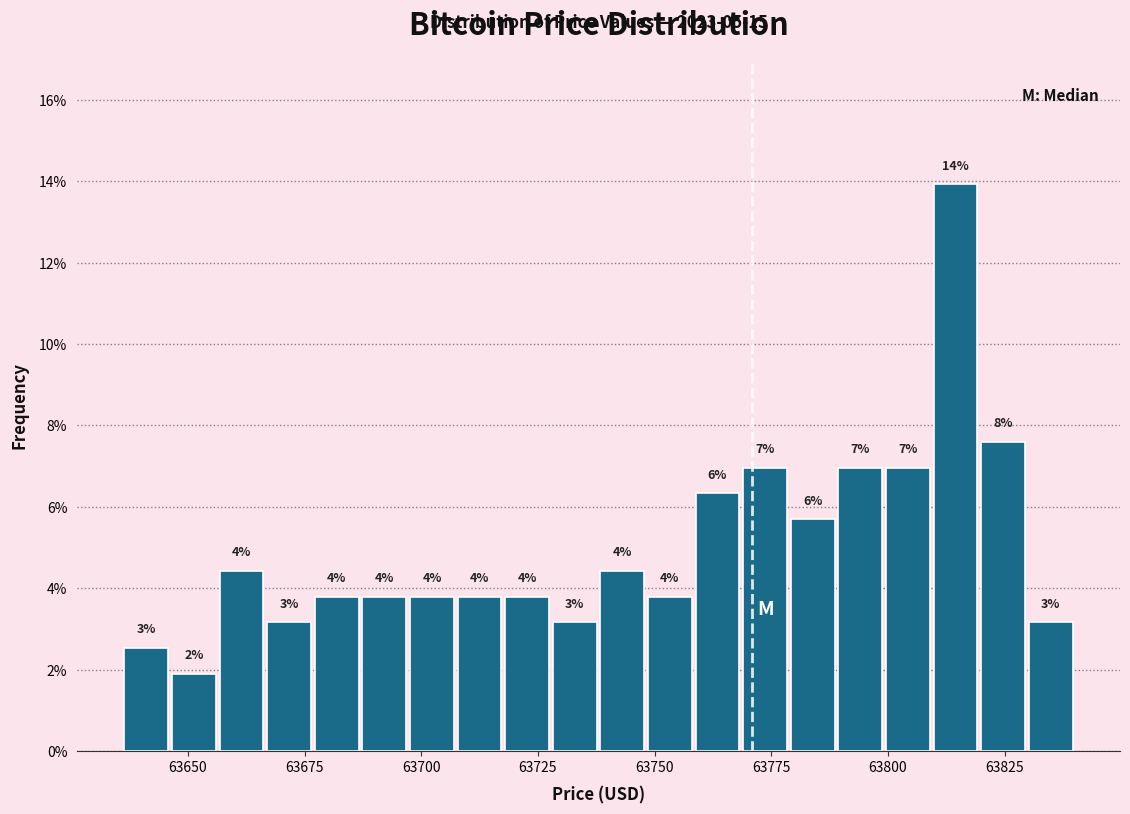

Around what value on the x-axis is the tallest bar? Give the approximate position of its centre, as read against the axis.

63815